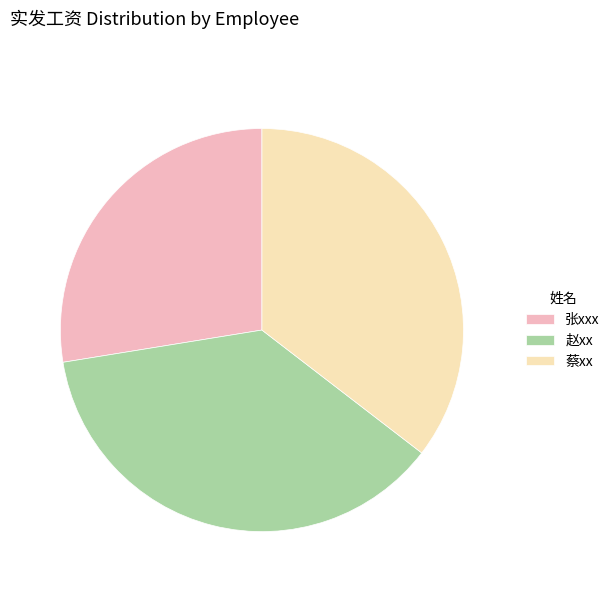

Which slice is the smallest?

张xxx